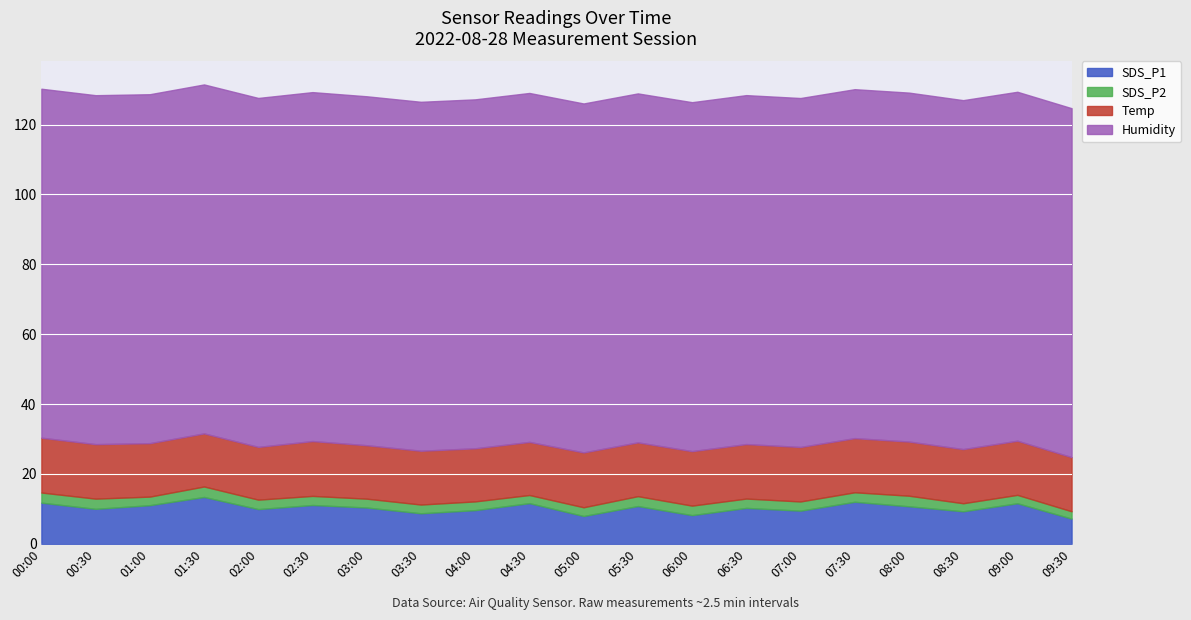

True or false: SDS_P2 has more than 2 interior local peaks.

True